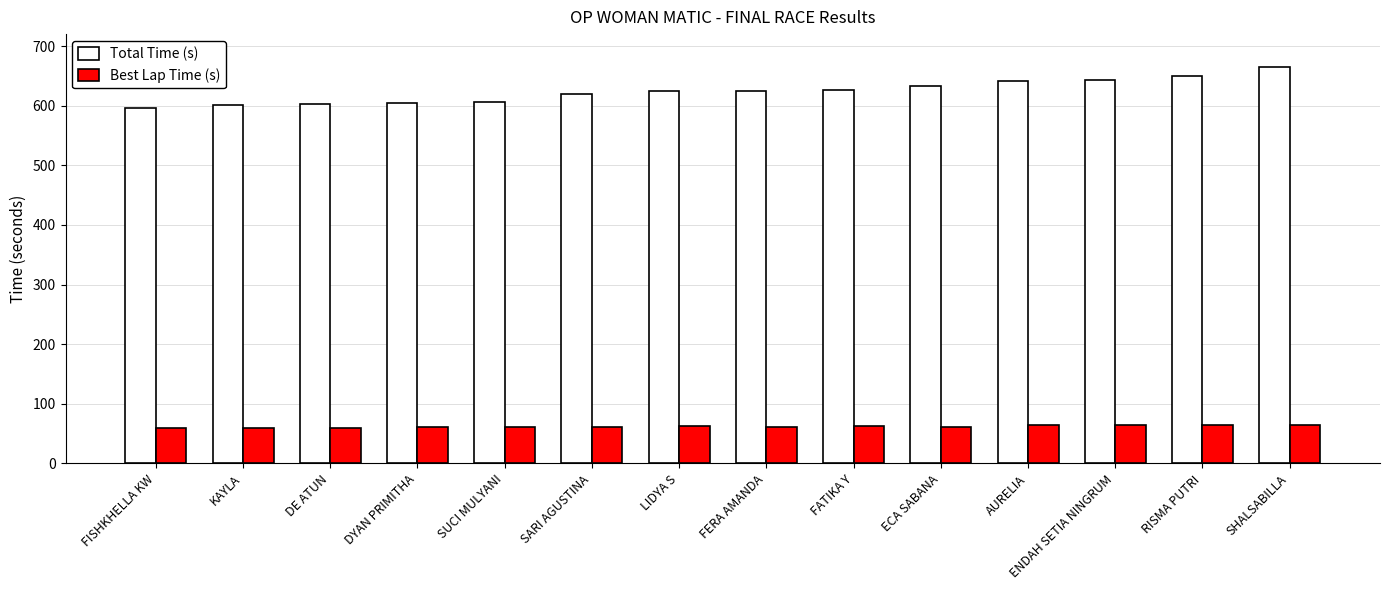

The value of Best Lap Time (s) at SUCI MULYANI is 60.3. True or false?

True